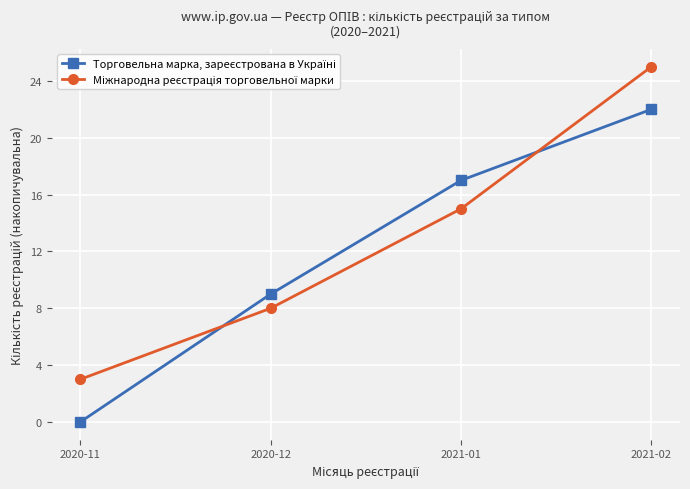

What is the label of the 3rd point from the left?

2021-01